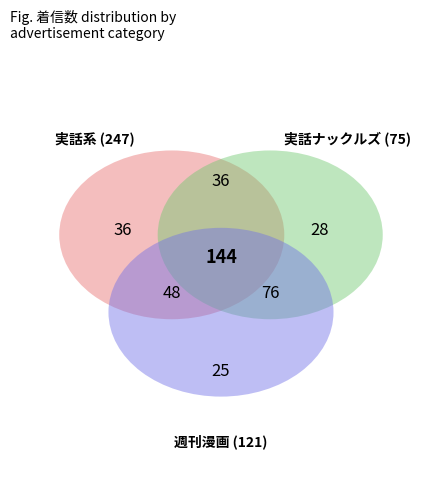

True or false: ad646 accounts for 11% of the total.

False